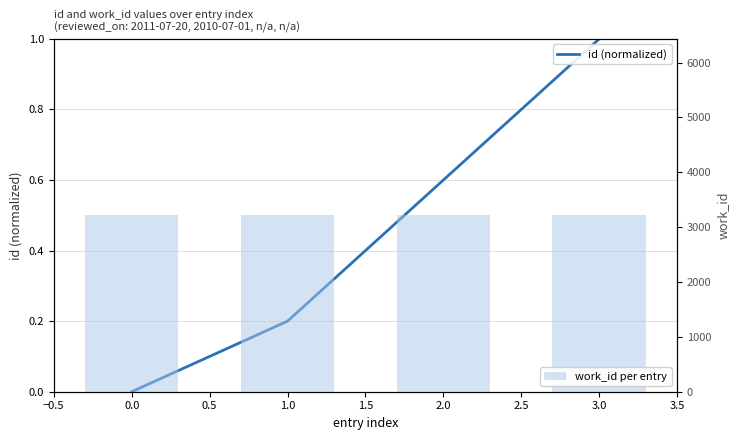

True or false: id (normalized) has a value of 0.2 at 3.0.

False